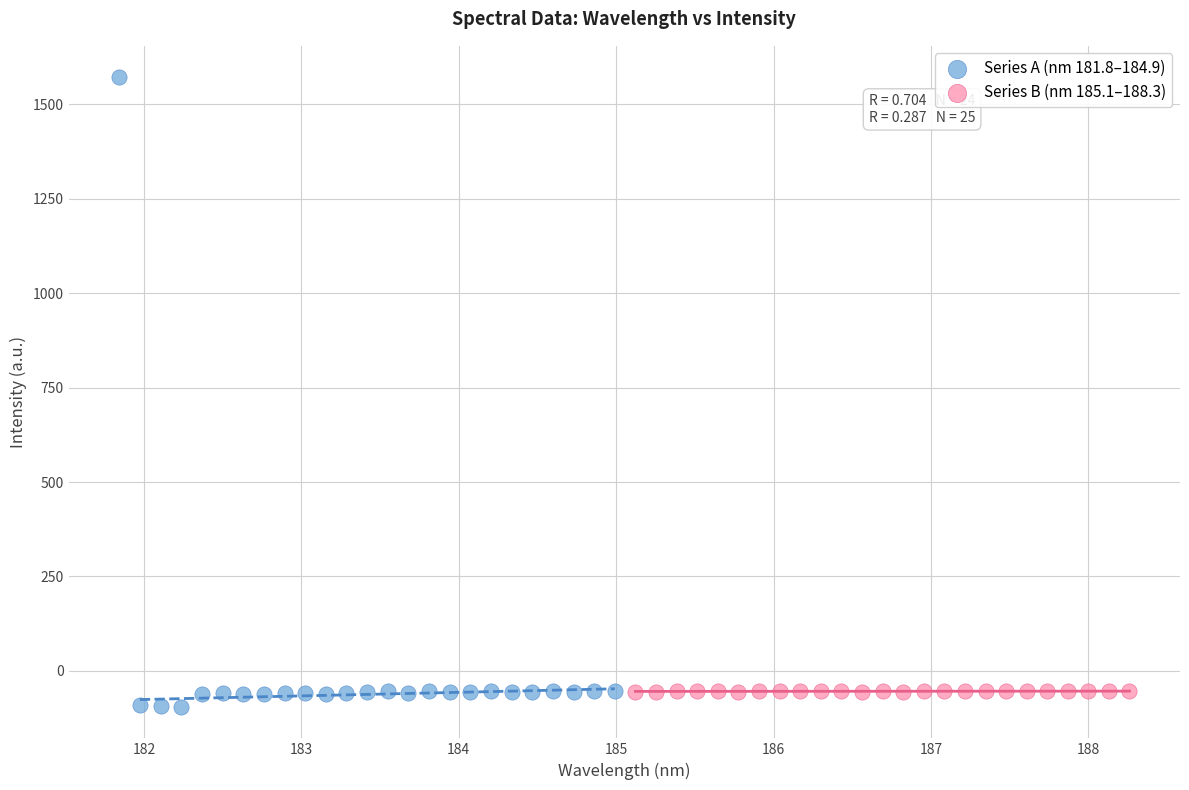

What are all the series names shown in the legend?

Series A (nm 181.8–184.9), Series B (nm 185.1–188.3)